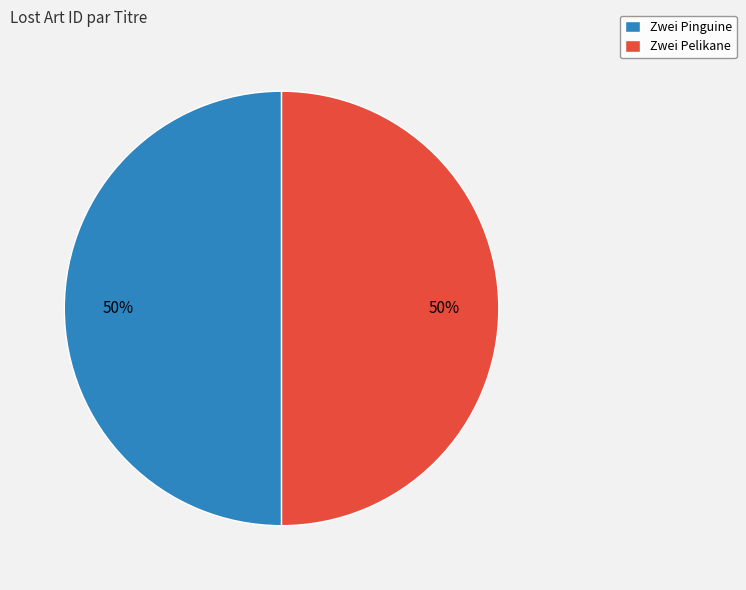

What percentage is the Zwei Pelikane slice, to the nearest percent?

50%